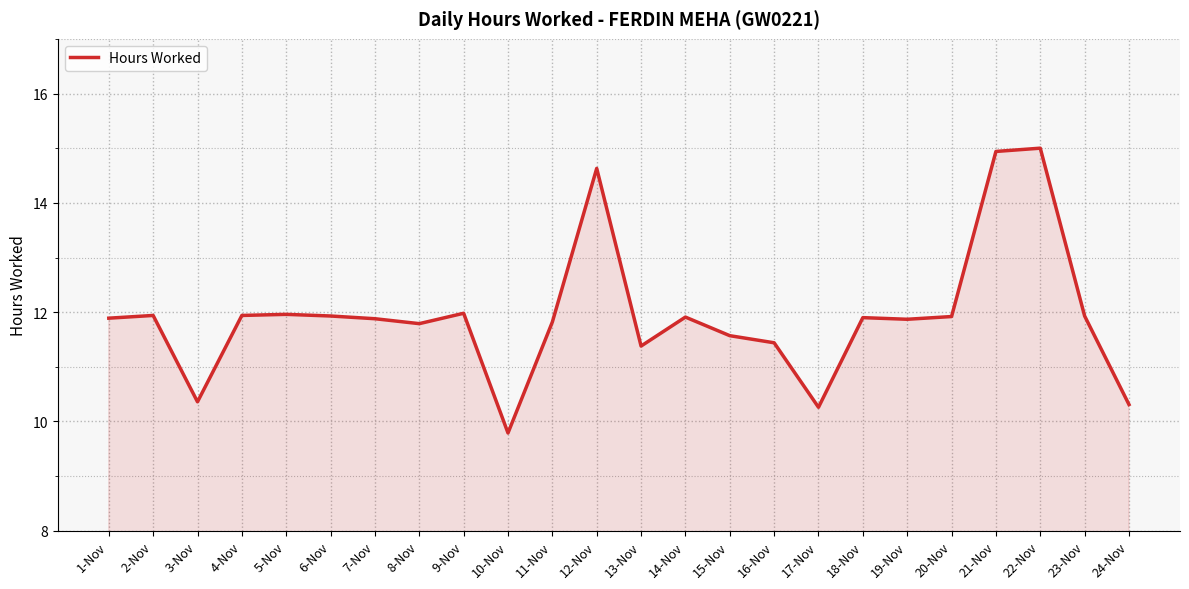

What is the ratio of the value at 3-Nov to the value at 16-Nov?

0.9